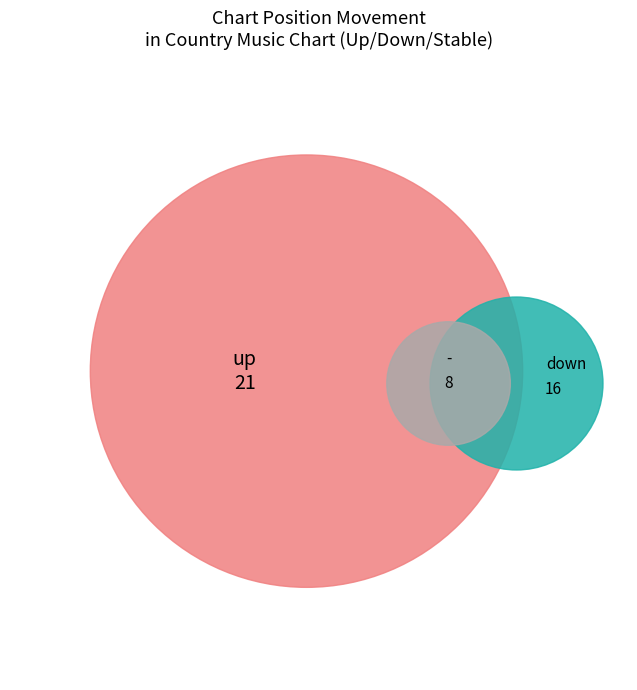

Approximately how many times larger is the value at down compared to up?

0.8